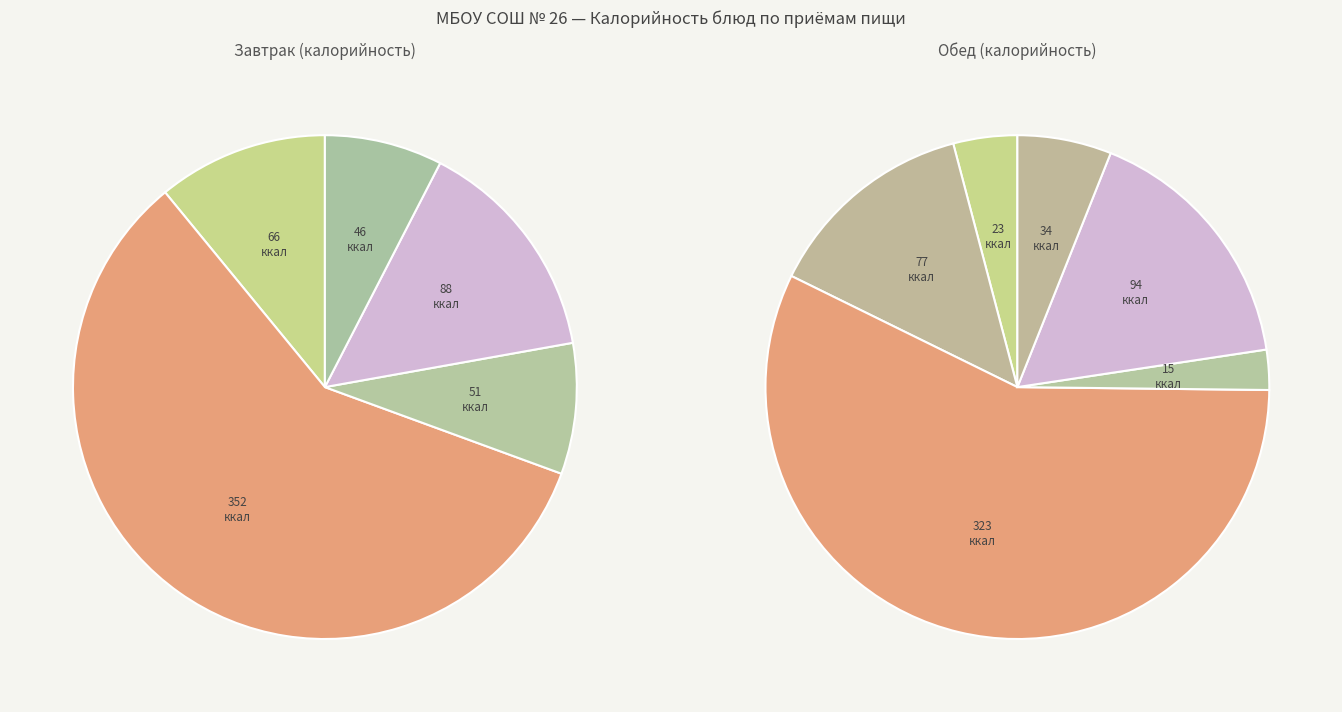

Count the number of slices in the pie.

11